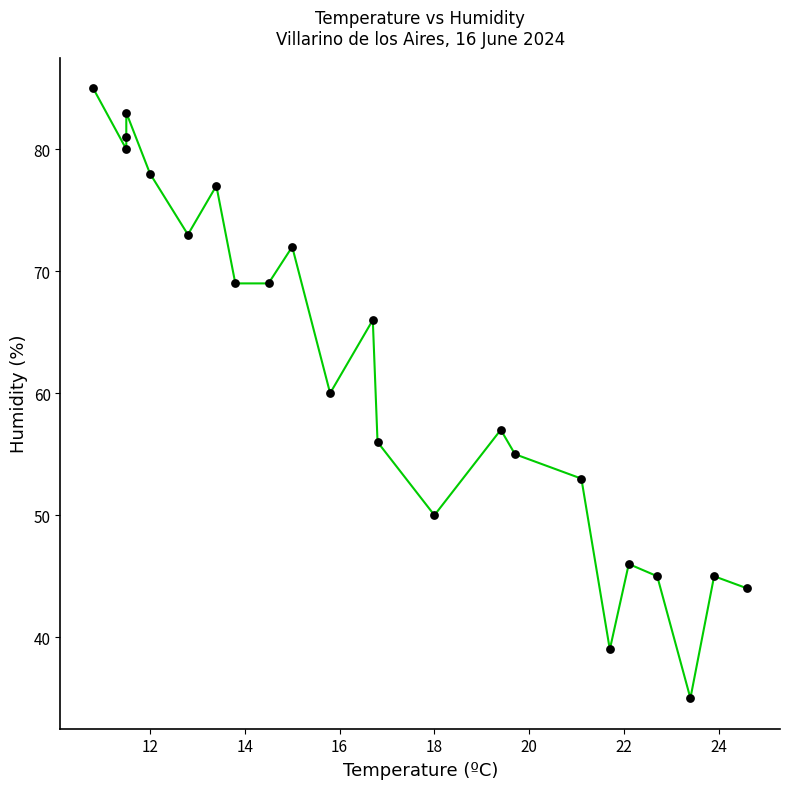

What is the range of Y values (max minus min)?

50